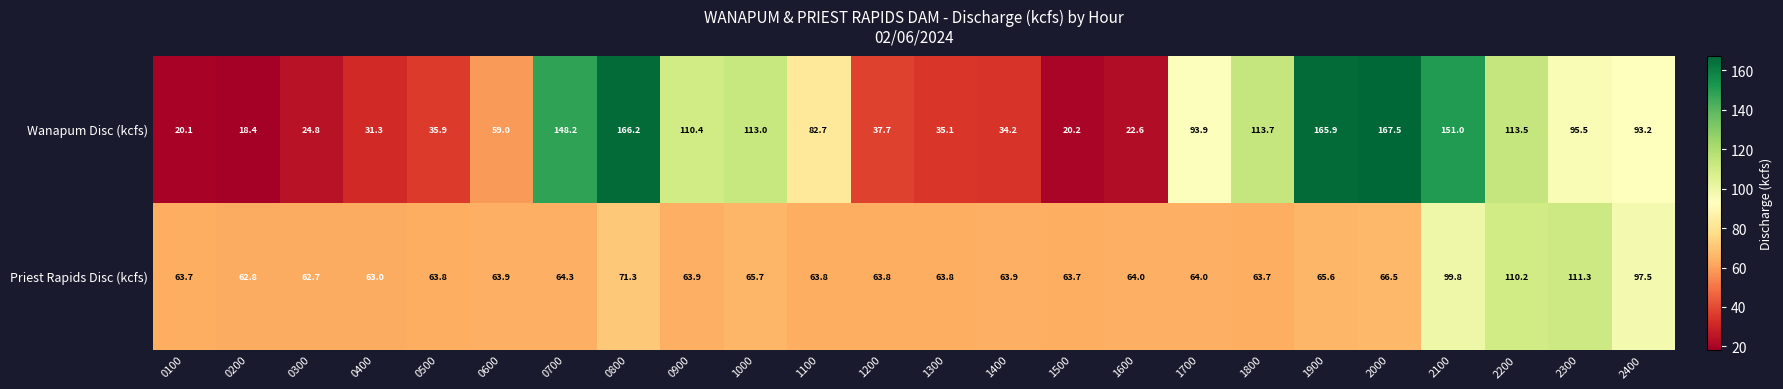

What is the difference between the Priest Rapids Disc (kcfs) values at 0700 and 2300?

47.0